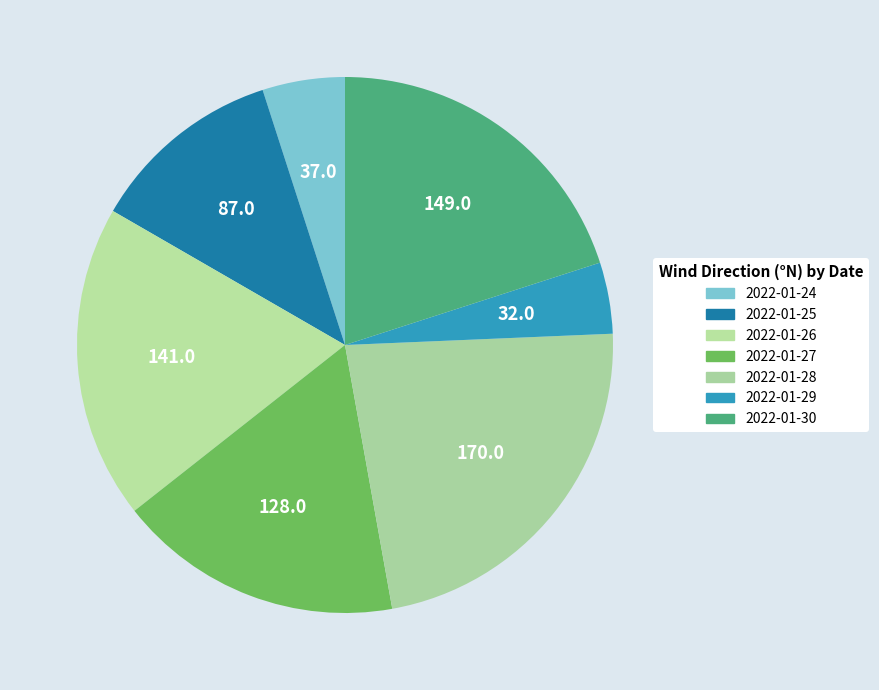

How many segments does this pie chart have?

7